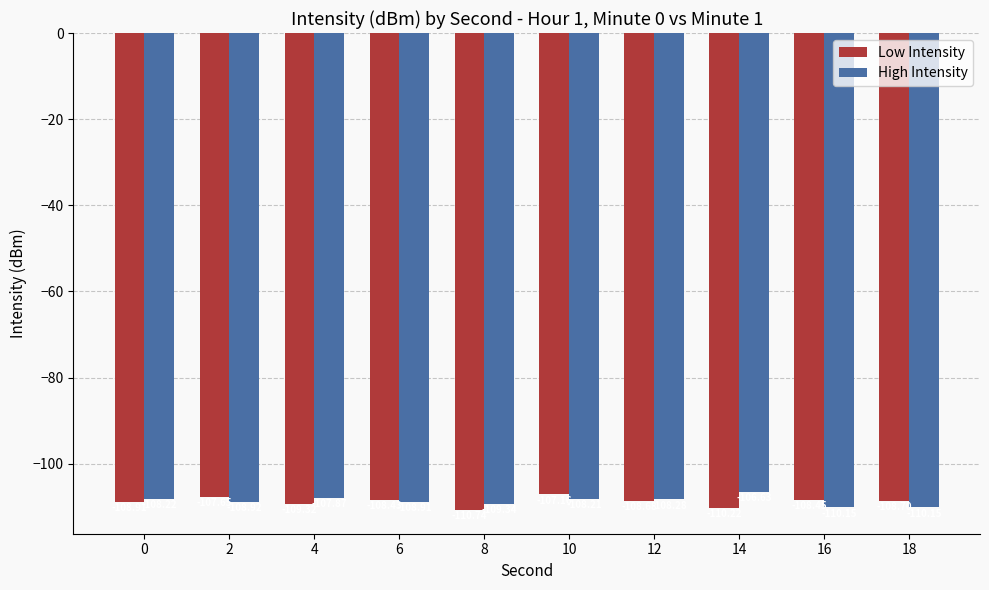

What is the value of the Low Intensity bar at the 10th from the left?

-108.7